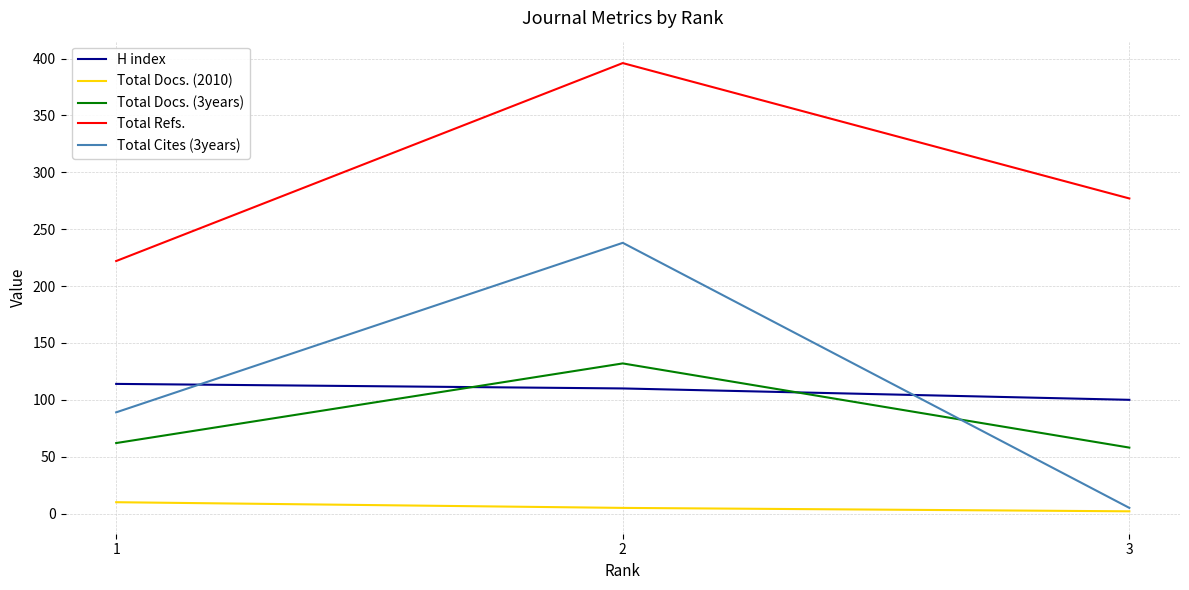

How many values in the Total Cites (3years) series are below 89?

1